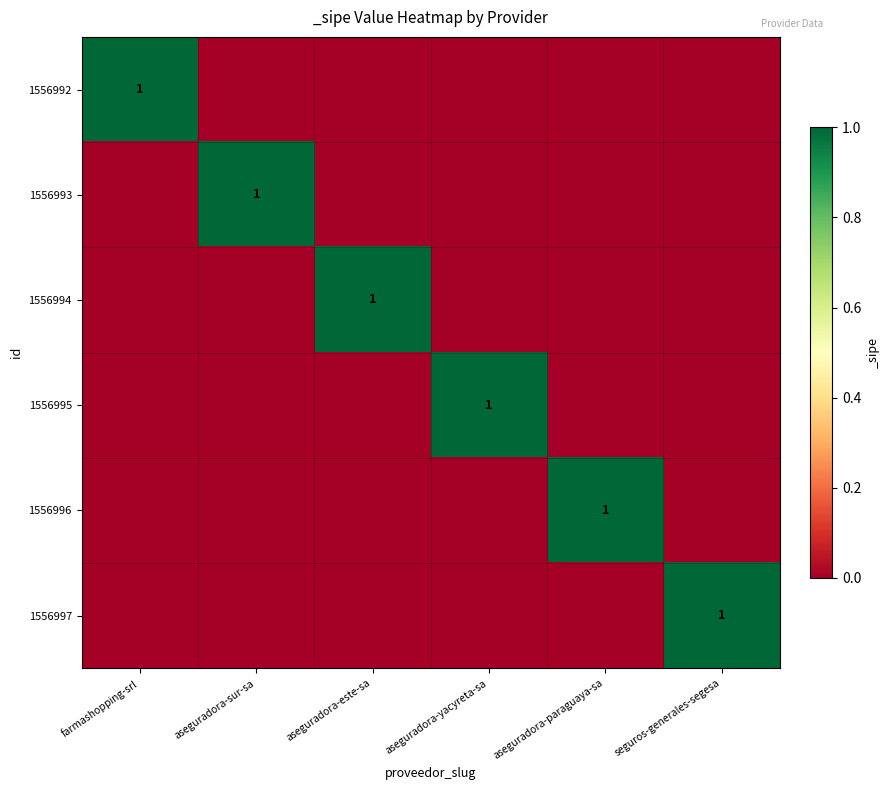

What is the greatest value displayed?

1